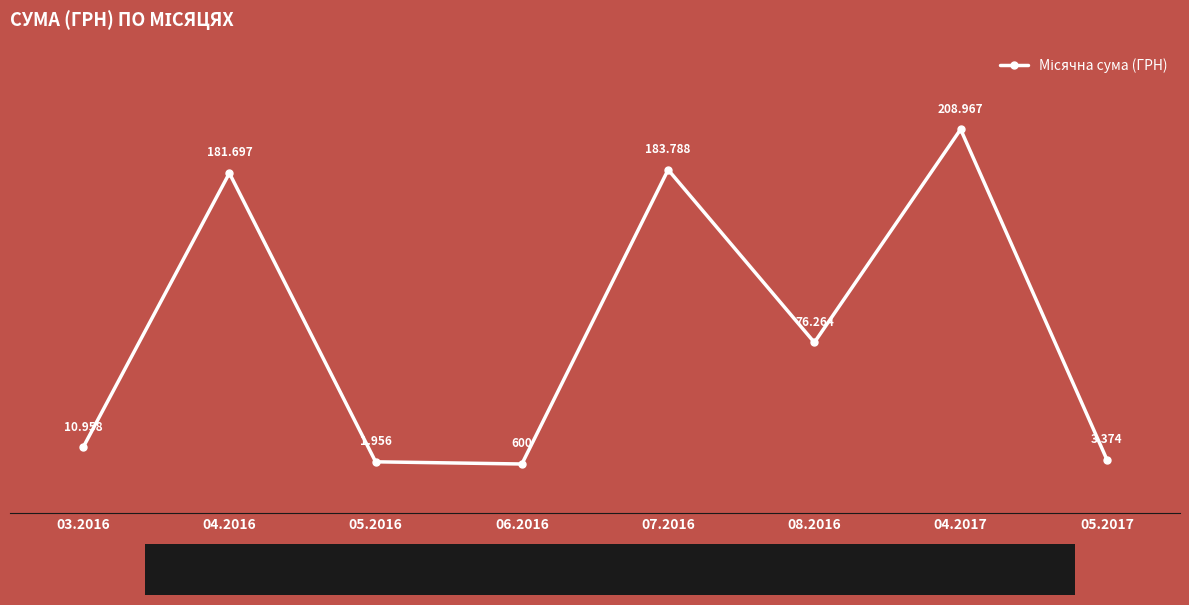

Is it true that the value at 08.2016 is 132749.9?

False